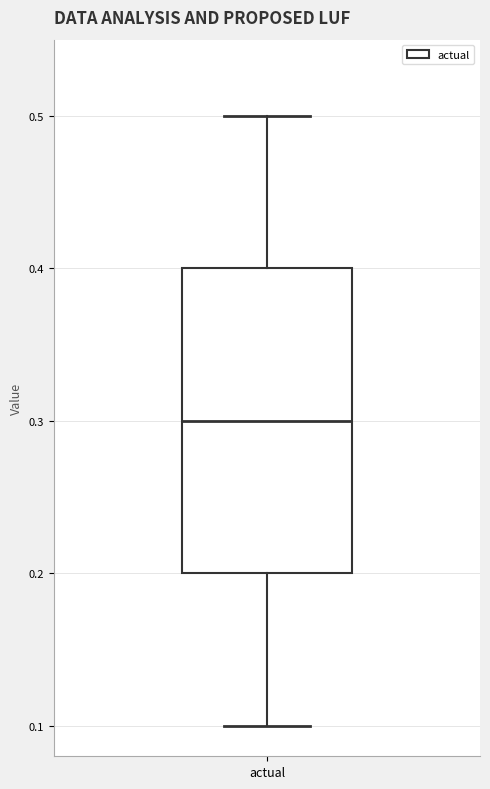

Transcribe this box plot: give where the median line is, the range the box spans, and where the two whiskers end, as read against the y-axis. The values are not printed on the chart, so give them approximately, as read against the axis.

median 0.3, box 0.2 to 0.4, whiskers 0.1 to 0.5